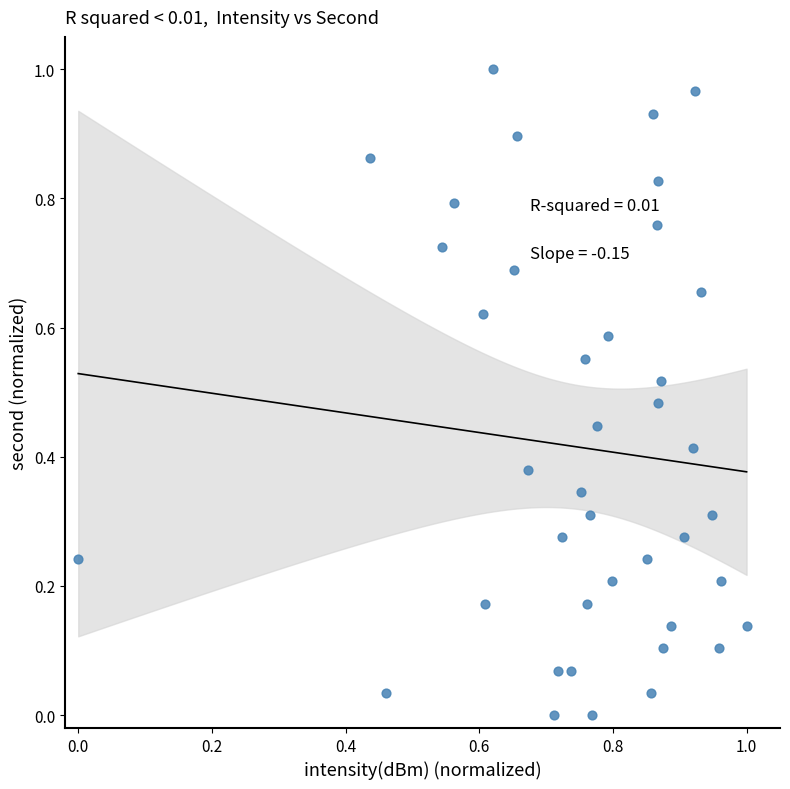

How many data points are displayed?

40